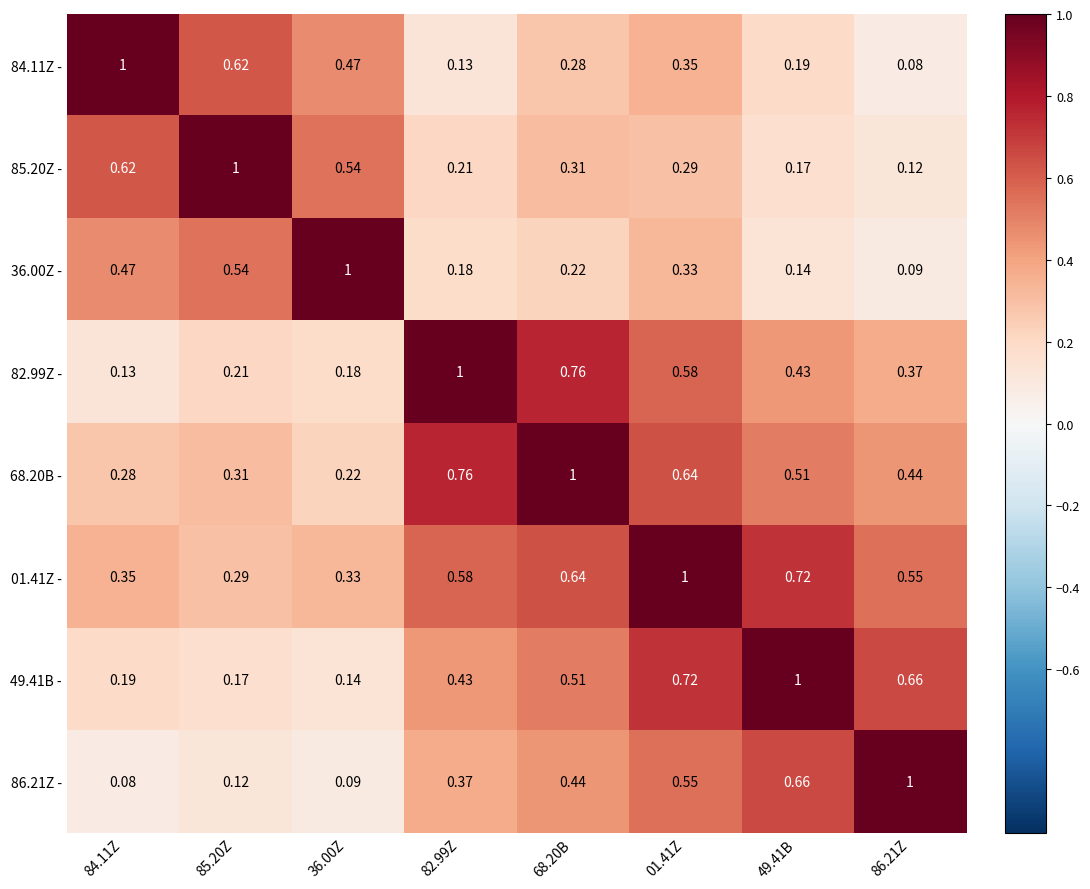

What is the greatest value displayed?

1.0